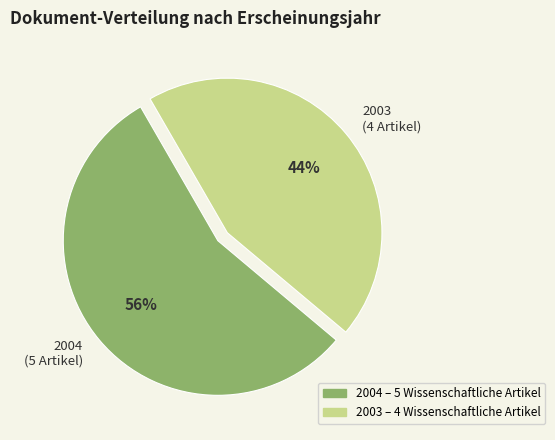

Does any single category account for the majority?

Yes